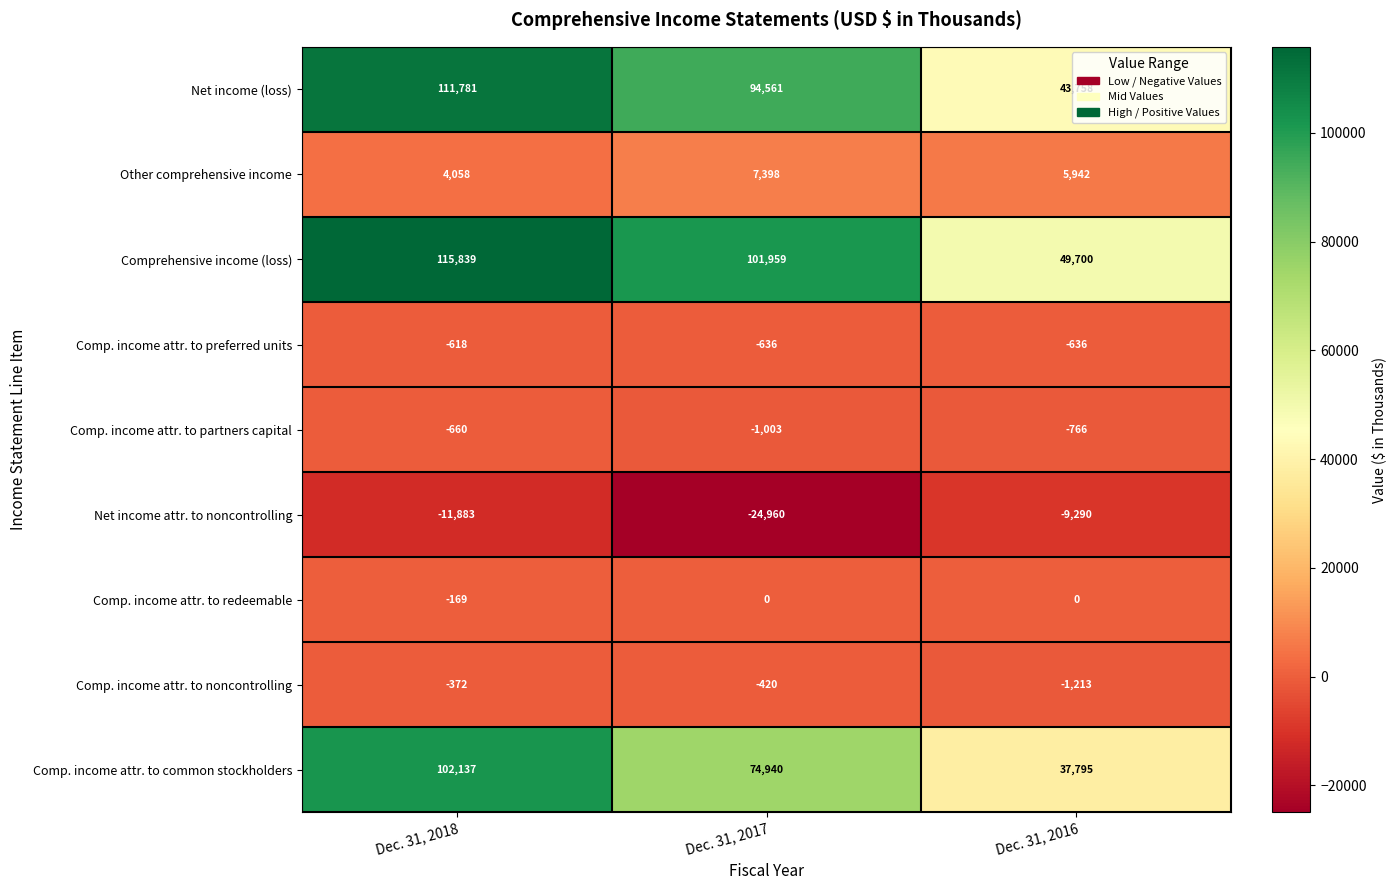

Which series changed the most between Dec. 31, 2017 and Dec. 31, 2016?

Comprehensive income (loss)